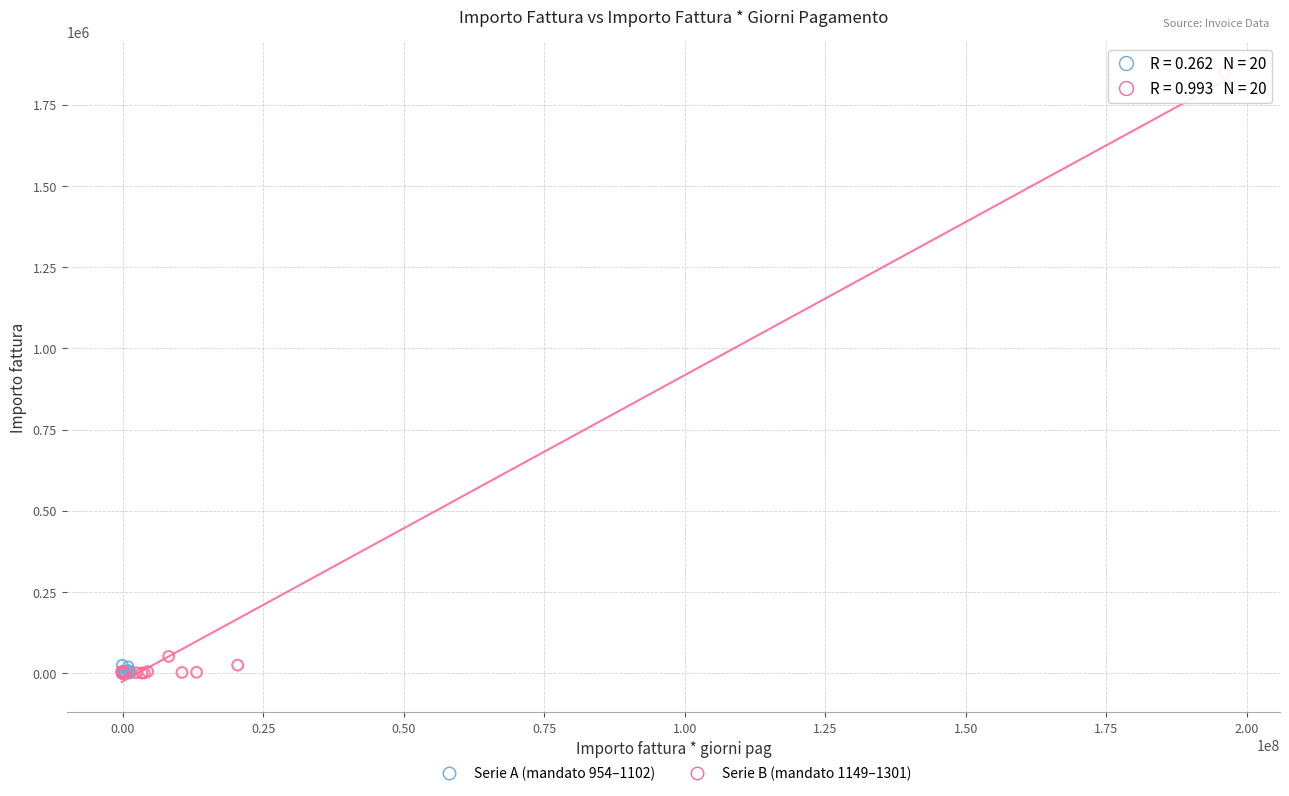

Which series has the widest spread of Y values?

Serie B (mandato 1149–1301)